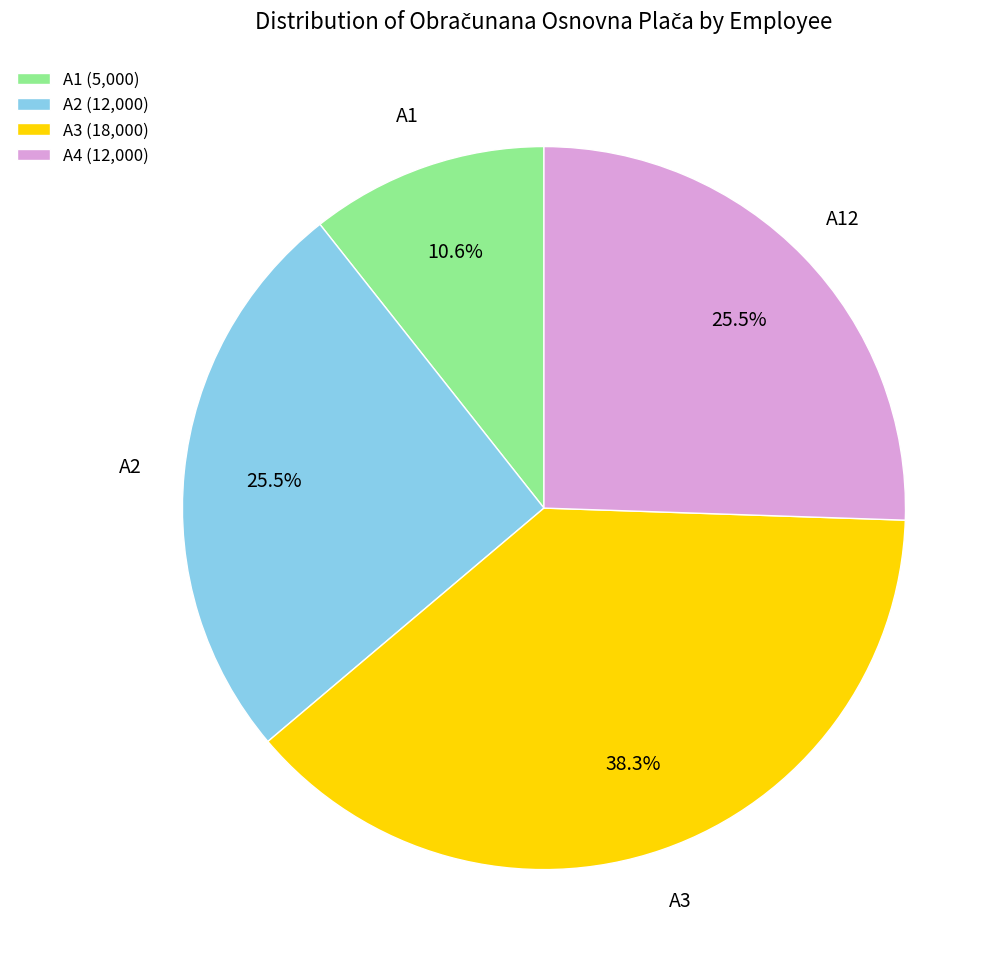

Is there a majority slice in this chart?

No